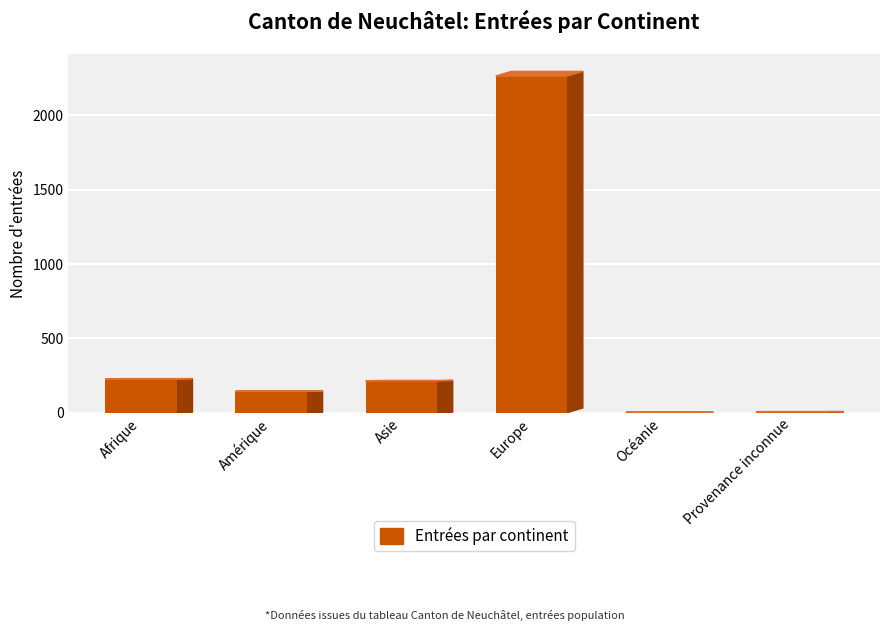

What is the maximum value shown in the chart?

2264